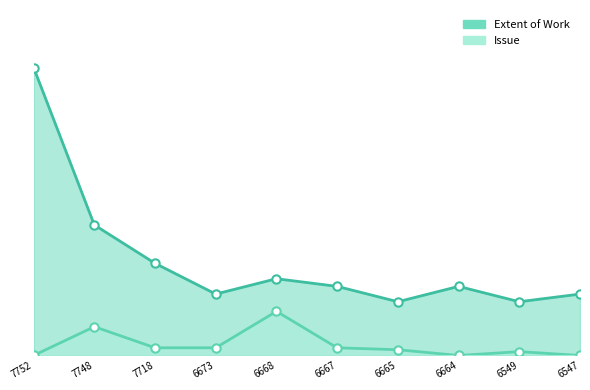

Which series has the largest total across all categories?

Extent of Work